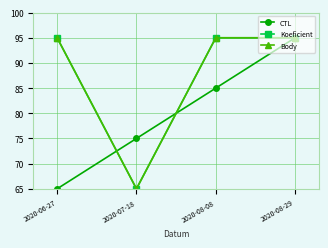

Does the chart have visible grid lines?

Yes